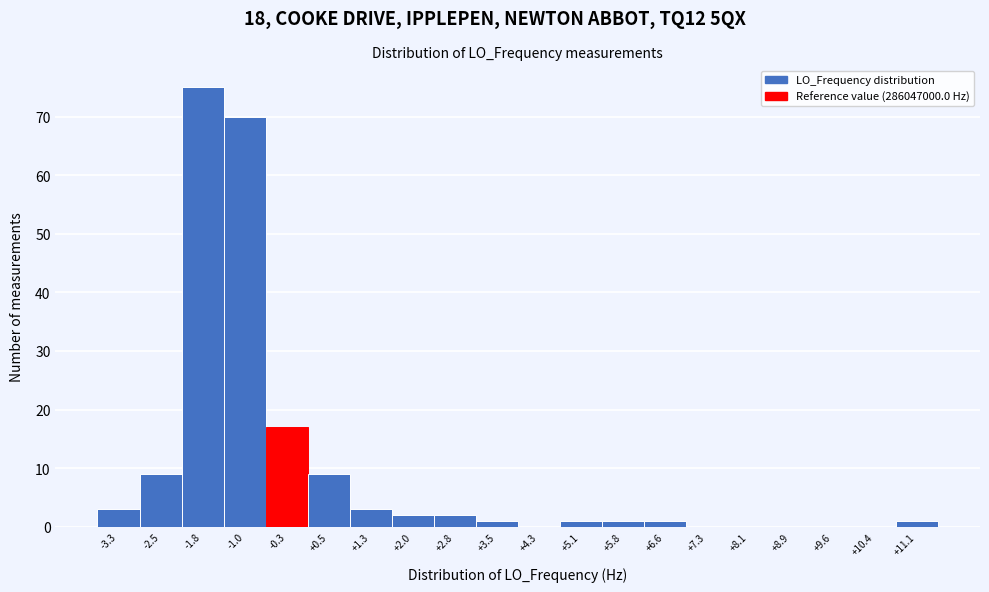

Reading right to left, list all the values displayed in this chart.

+11.1=1	+10.4=0	+9.6=0	+8.9=0	+8.1=0	+7.3=0	+6.6=1	+5.8=1	+5.1=1	+4.3=0	+3.5=1	+2.8=2	+2.0=2	+1.3=3	+0.5=9	-0.3=17	-1.0=70	-1.8=75	-2.5=9	-3.3=3